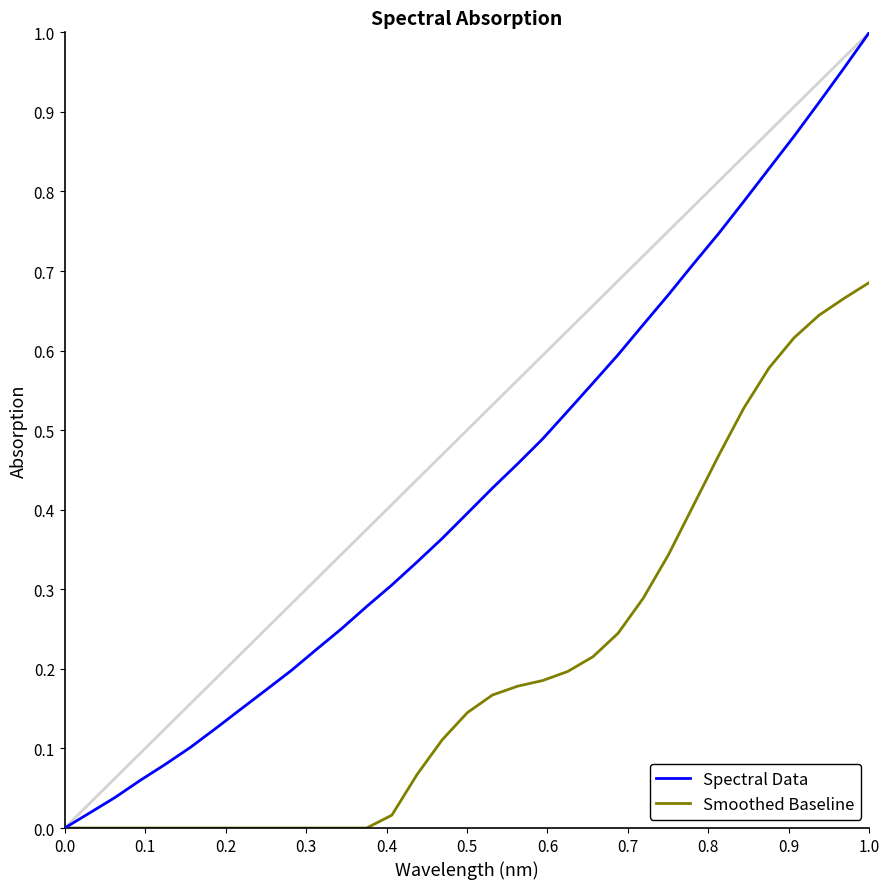

Which series has the largest range (max minus min)?

Spectral Data